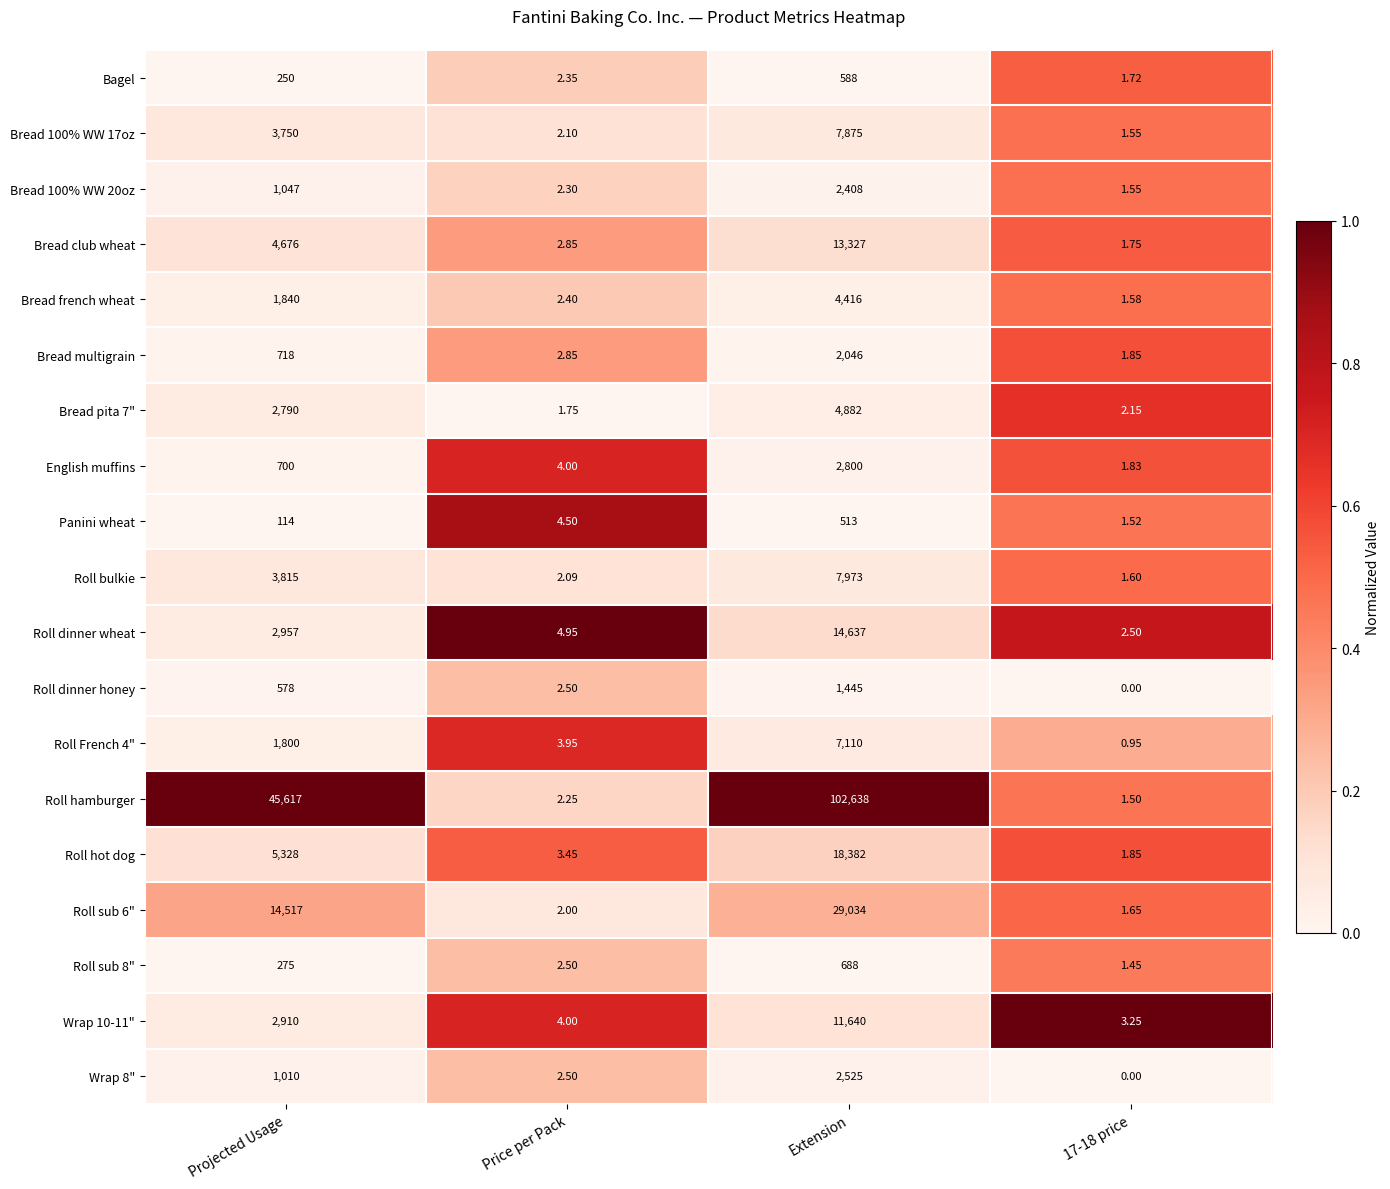

Which series has the largest range (max minus min)?

Roll hamburger